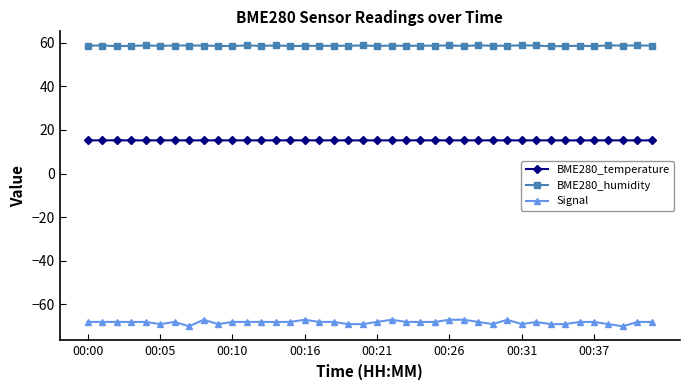

List the series in order of their peak value, highest first.

BME280_humidity, BME280_temperature, Signal